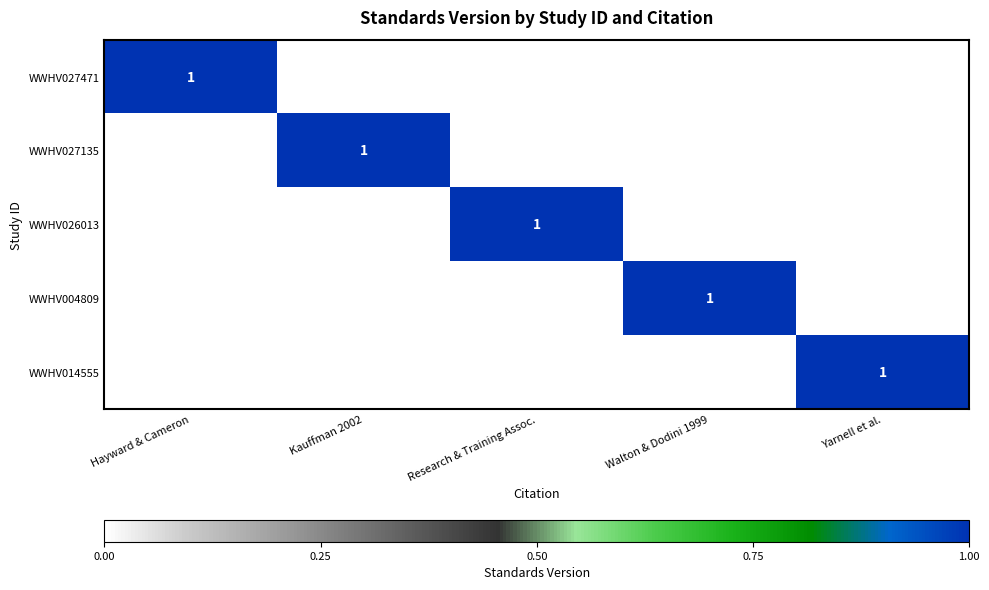

At which category is the sum across all series the highest?

Hayward & Cameron